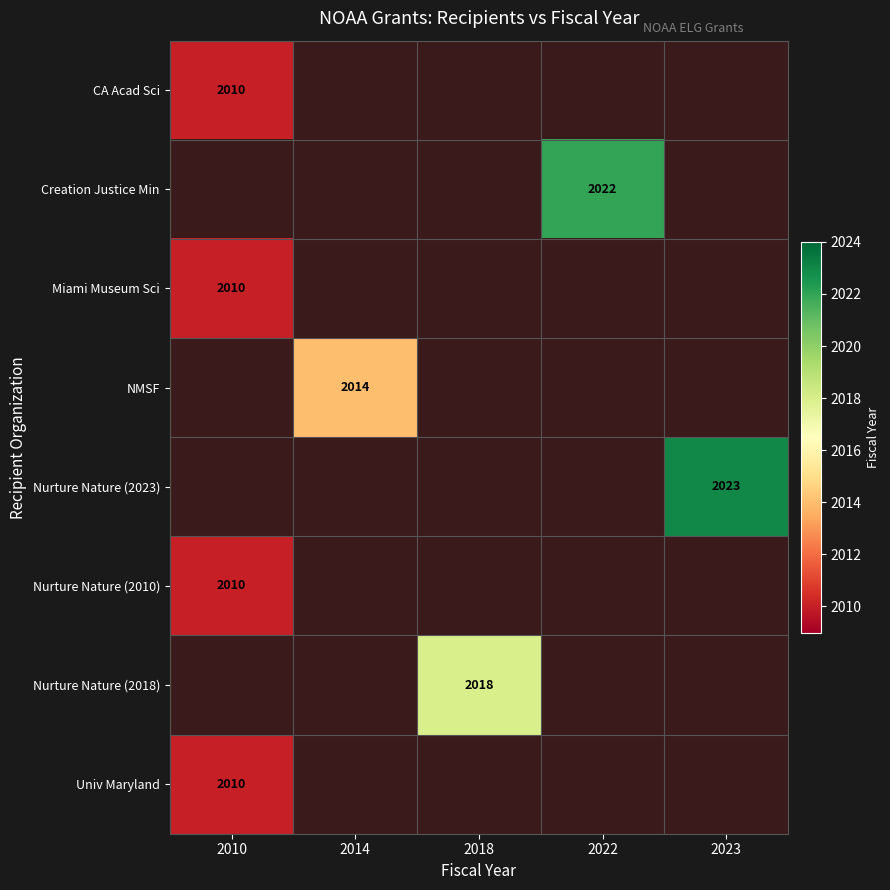

Between 2014 and 2010, which is larger?

2010